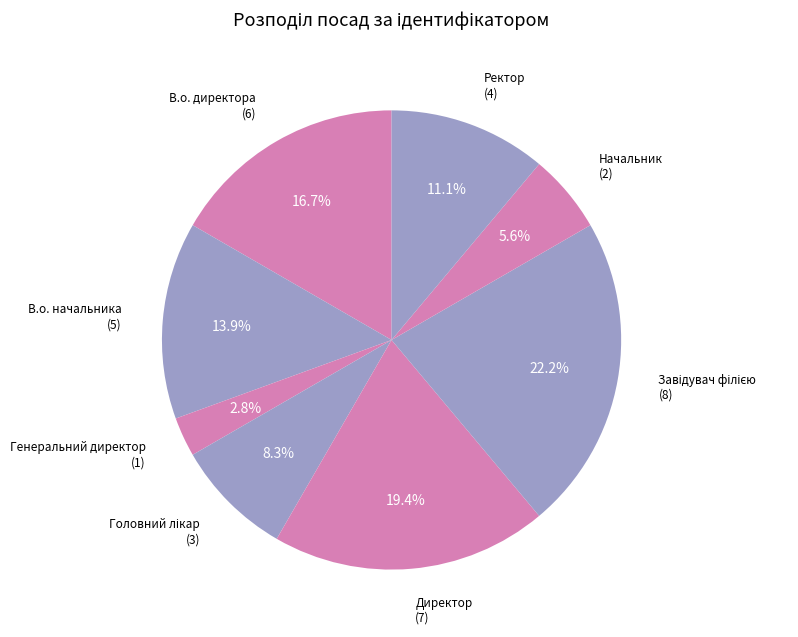

What percentage is the Начальник slice, to the nearest percent?

6%